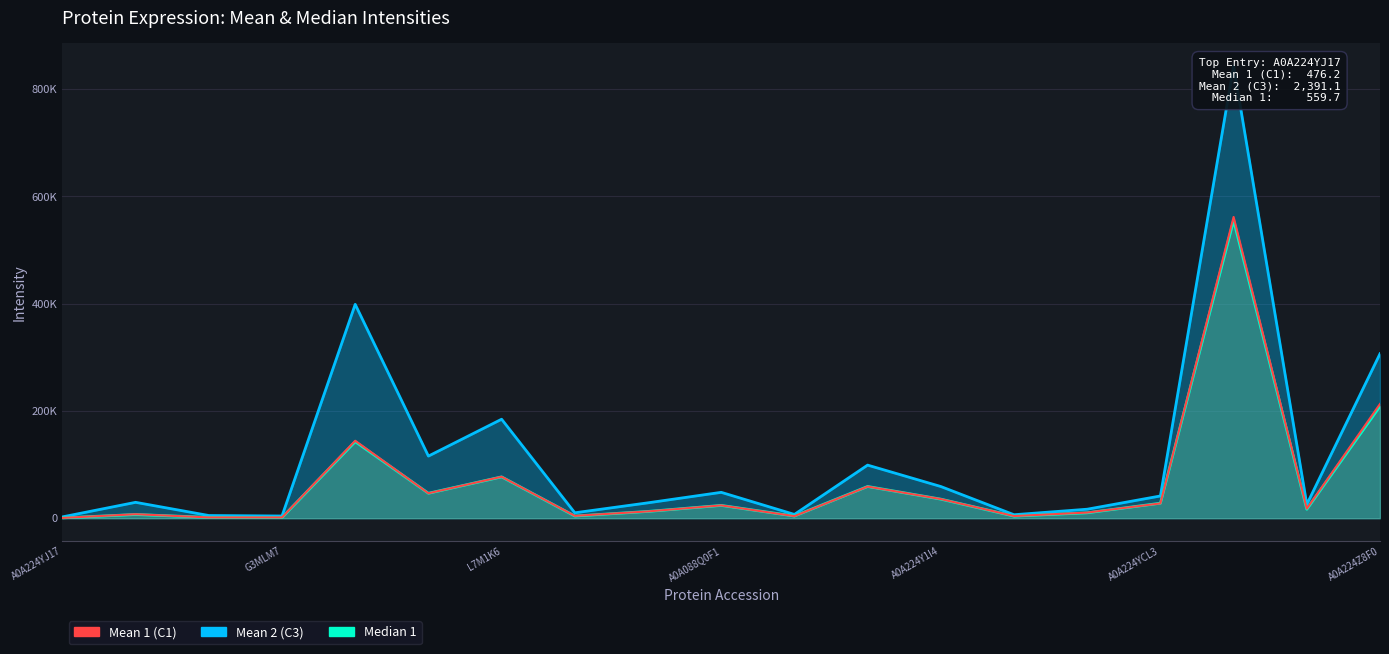

Is the value of Median 1 at I6XM79 greater than the value of Mean 2 (C3) at A0A131ZAV6?

Yes